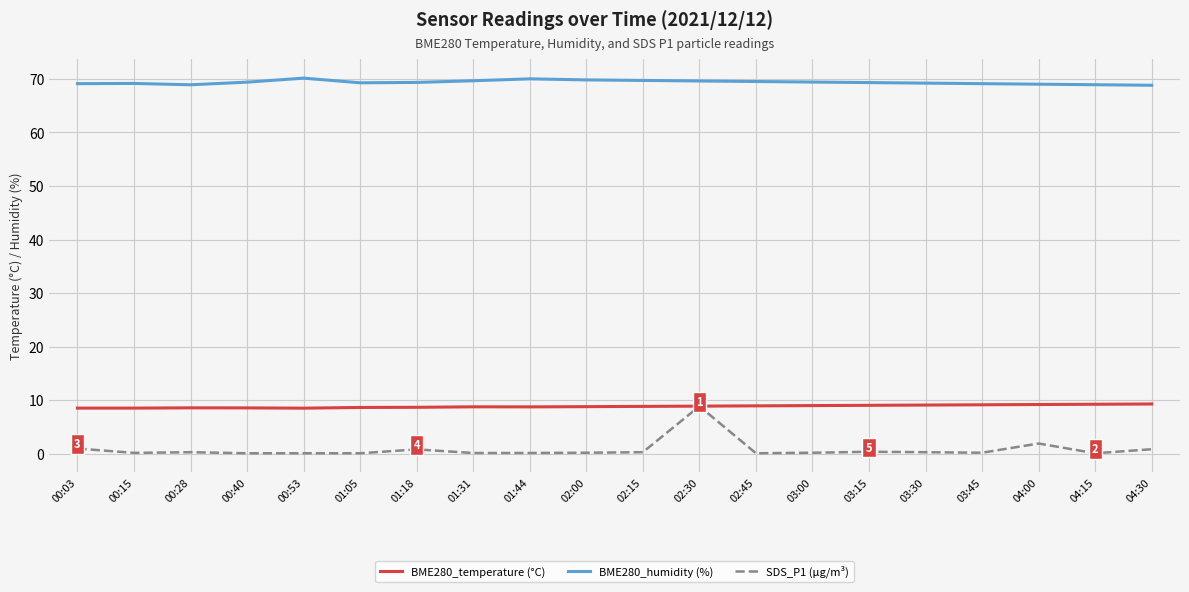

Is it true that SDS_P1 (μg/m³) equals 0.1 at 01:05?

True